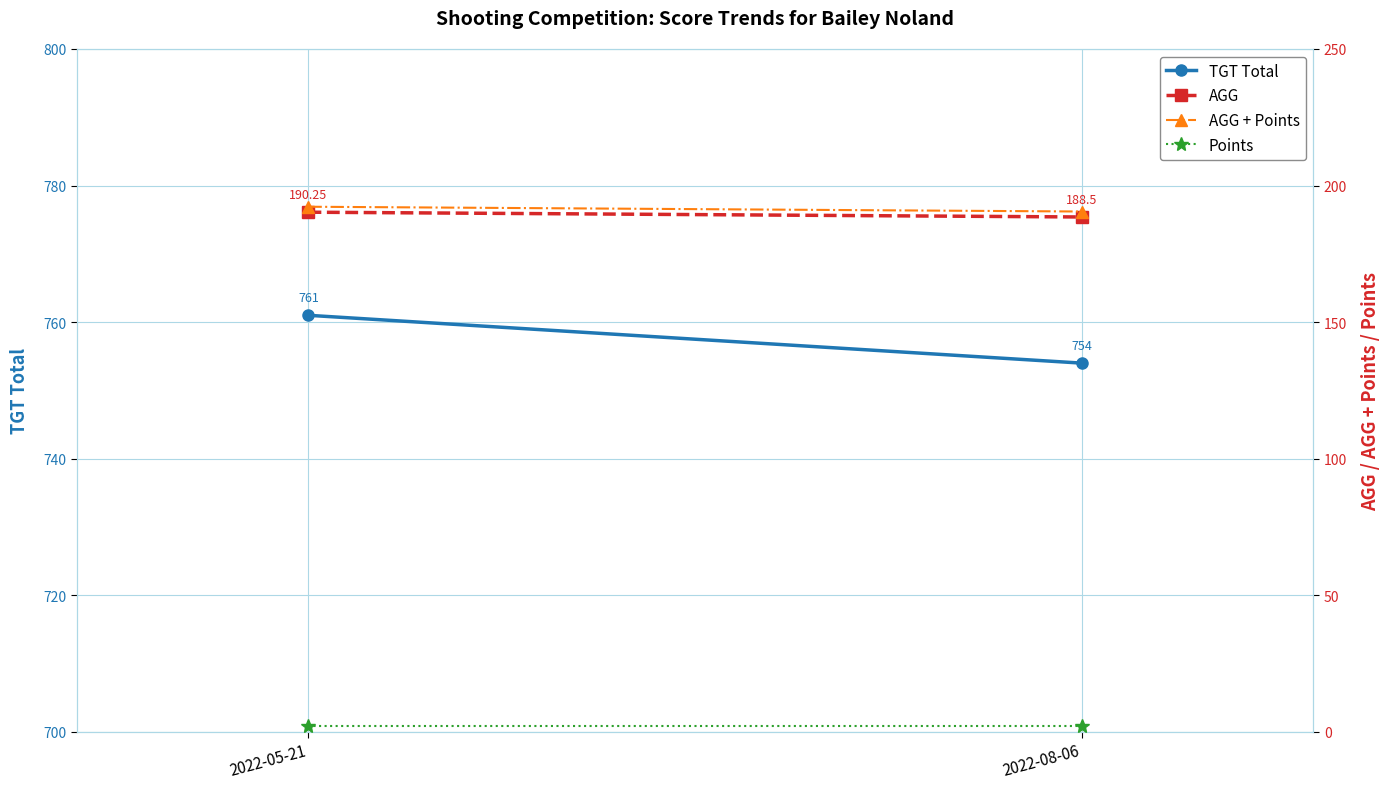

What is the average value of the TGT Total series?

757.5